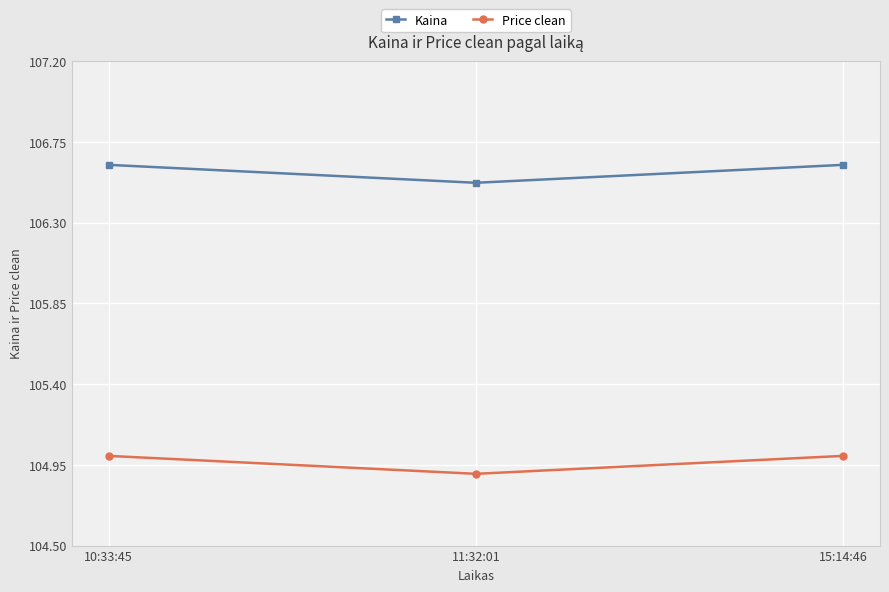

What is the label of the 2nd point from the right?

11:32:01